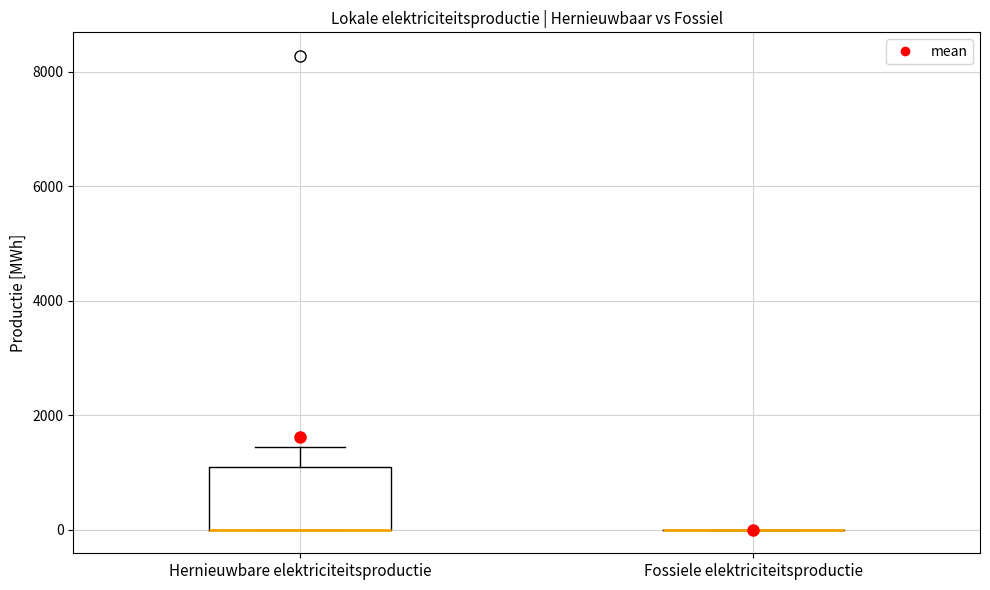

Where is the upper edge of the box for Hernieuwbare elektriciteitsproductie on the y-axis? The values are not printed on the chart, so give them approximately, as read against the axis.

1000